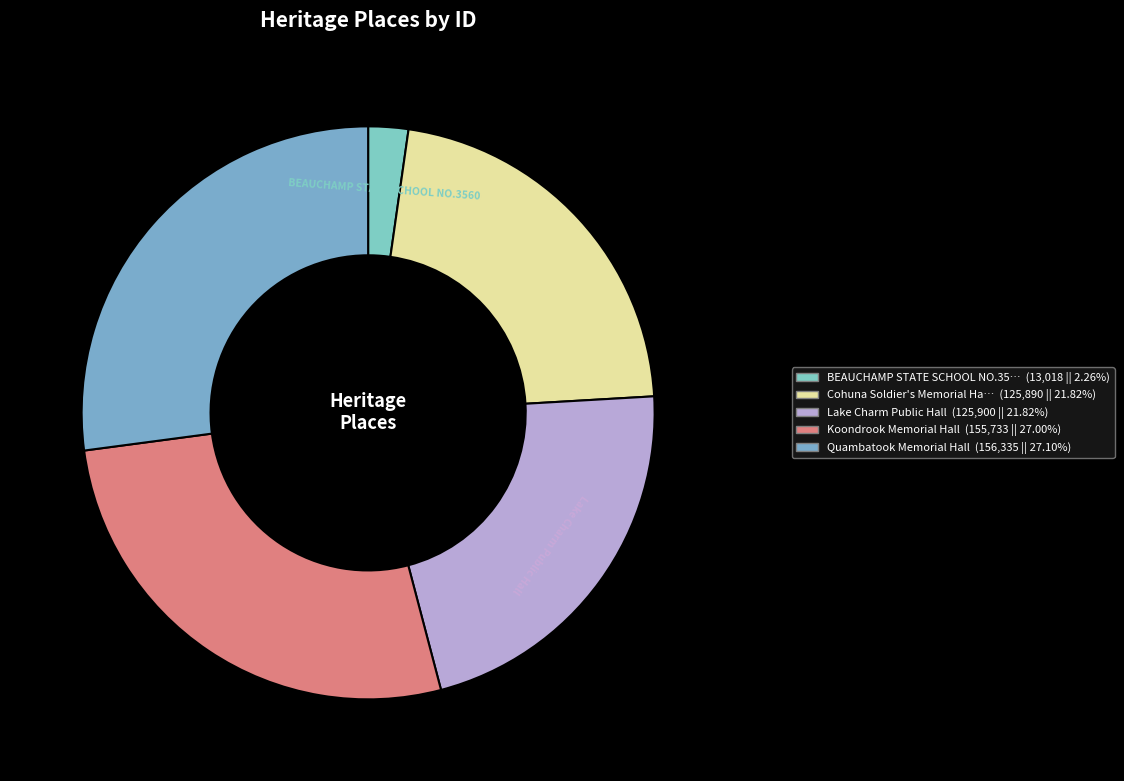

Which category has the smallest portion of the pie?

BEAUCHAMP STATE SCHOOL NO.3560